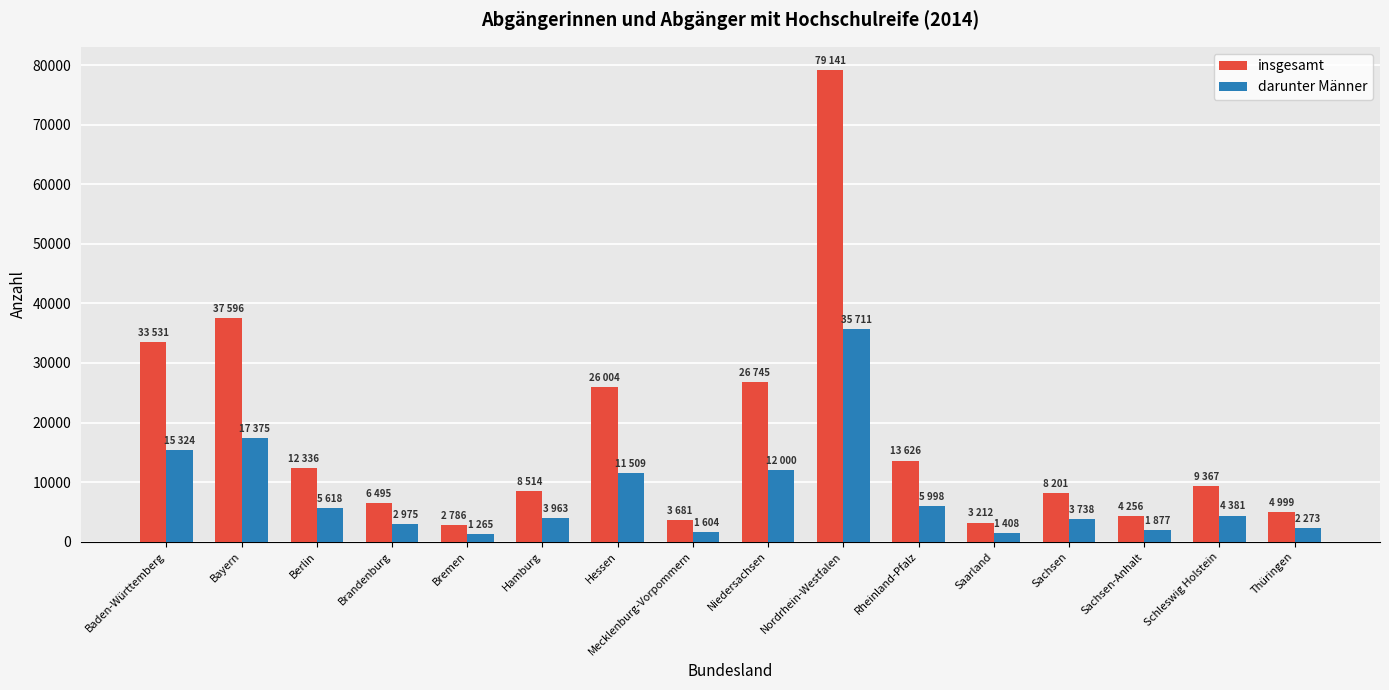

Between Baden-Württemberg and Niedersachsen, which series saw the biggest shift?

insgesamt